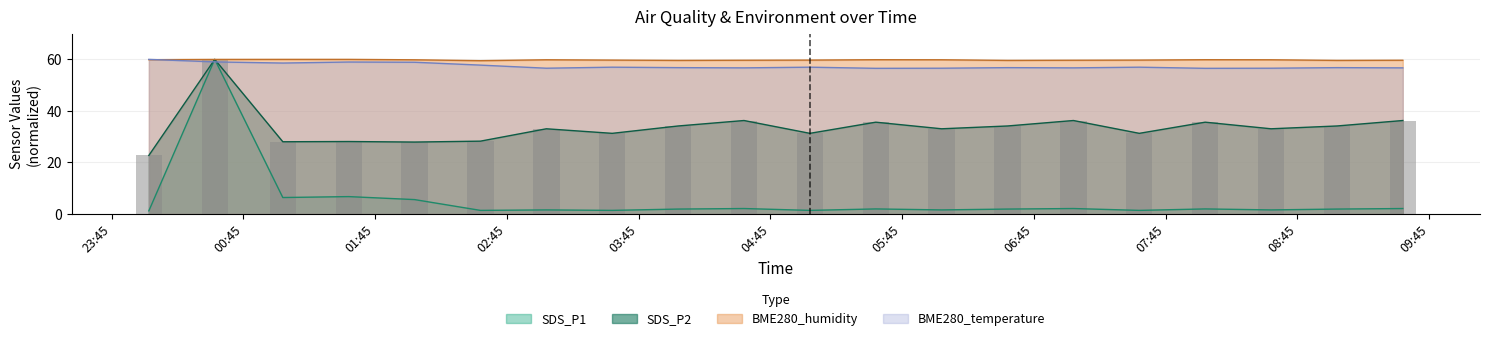

What is the label of the 10th bar from the right?

2021/09/17 05:03